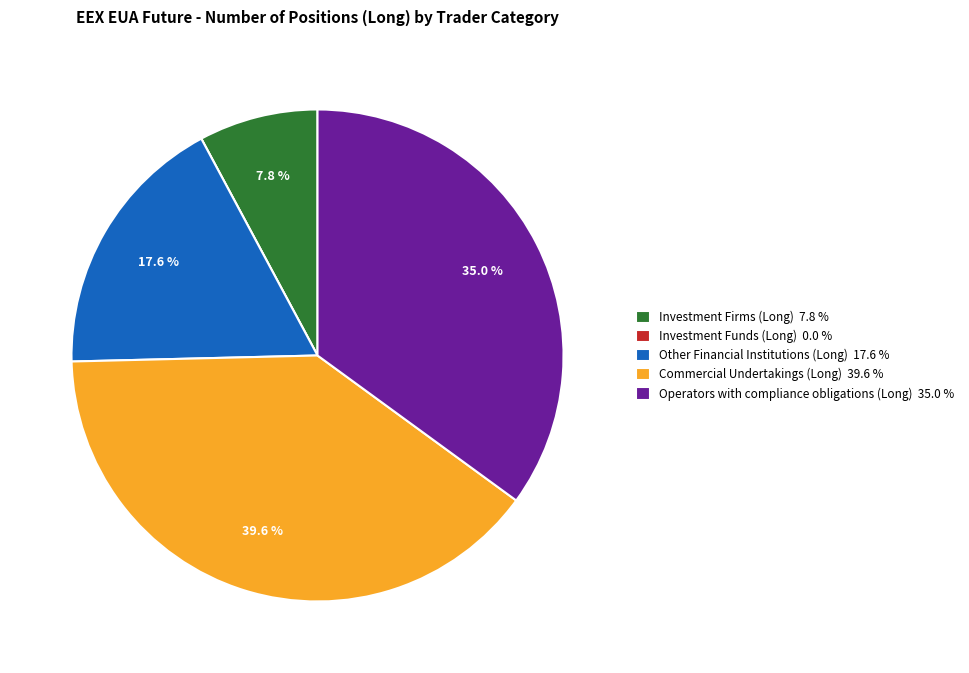

Is it true that Other Financial Institutions (Long) is 9% of the pie?

False